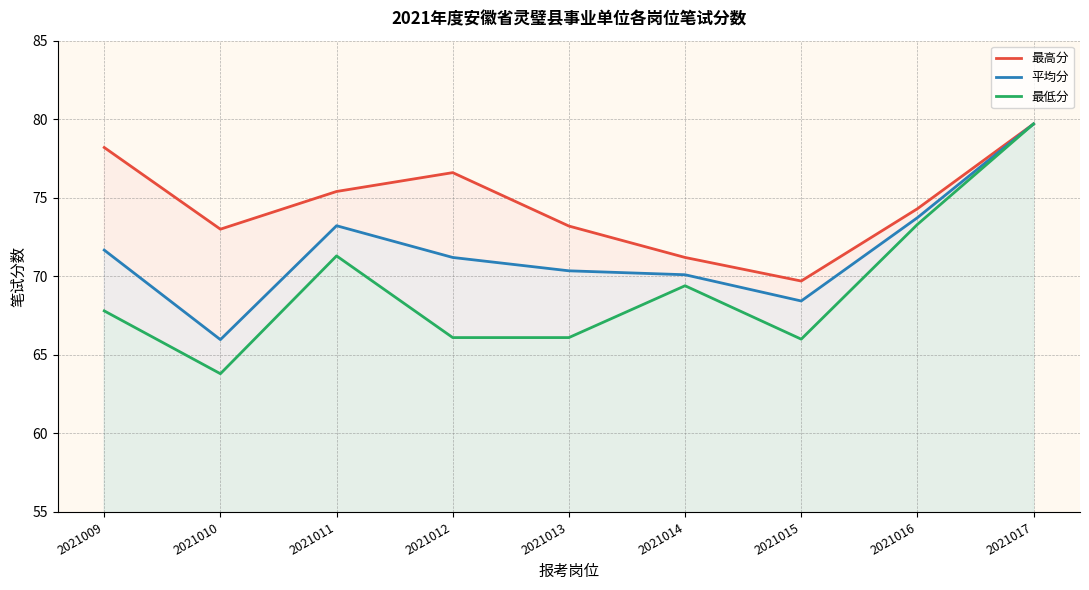

How many series are shown in this chart?

3